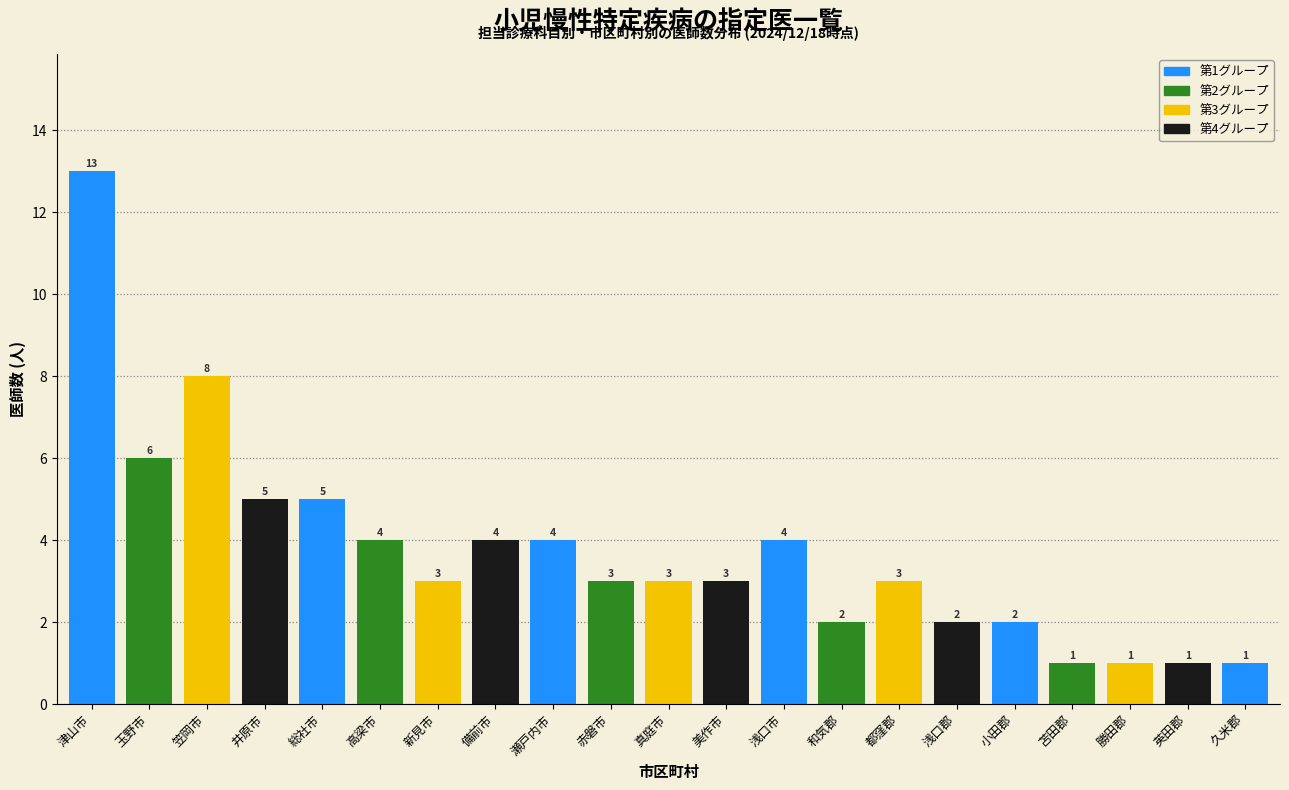

Reading left to right, what are all the values shown in this chart?

13	6	8	5	5	4	3	4	4	3	3	3	4	2	3	2	2	1	1	1	1